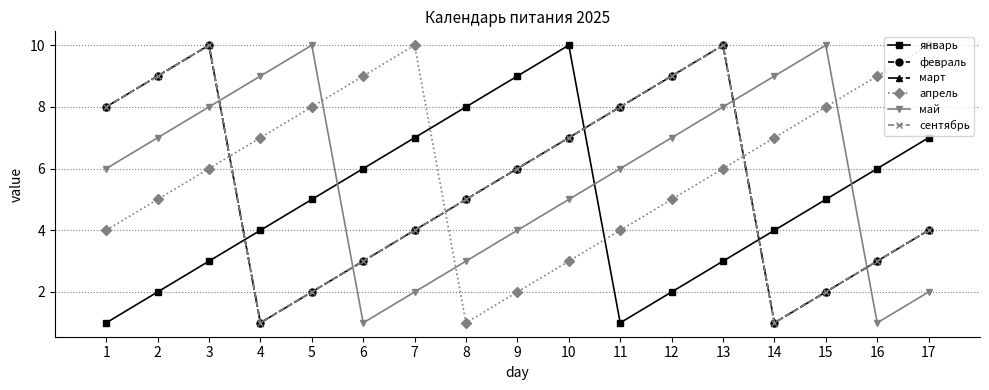

What is the difference between the highest and lowest values at 7?

8